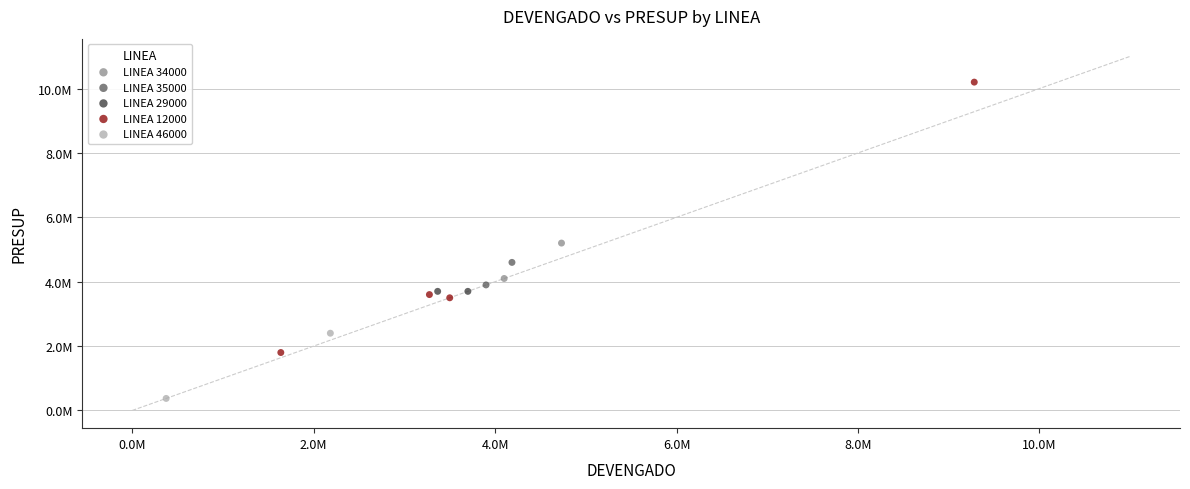

Which series reaches the minimum Y coordinate?

LINEA 46000